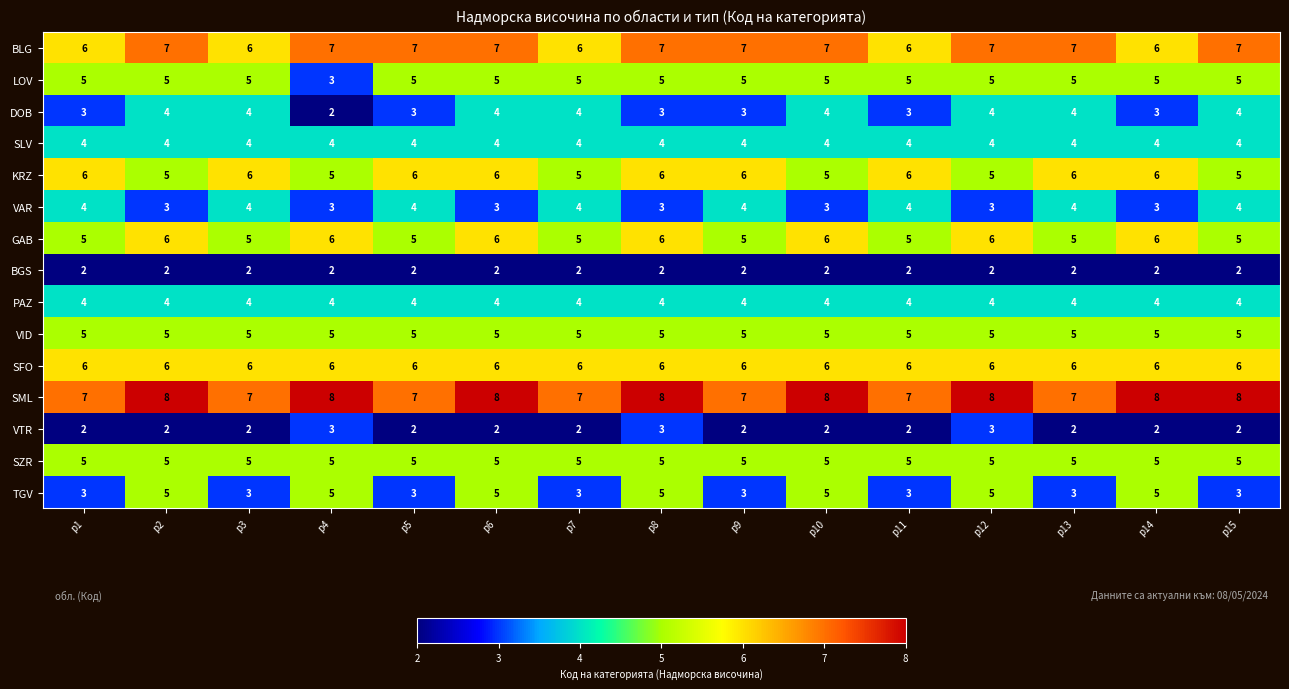

What is the spread (max minus min) of values at р4?

6